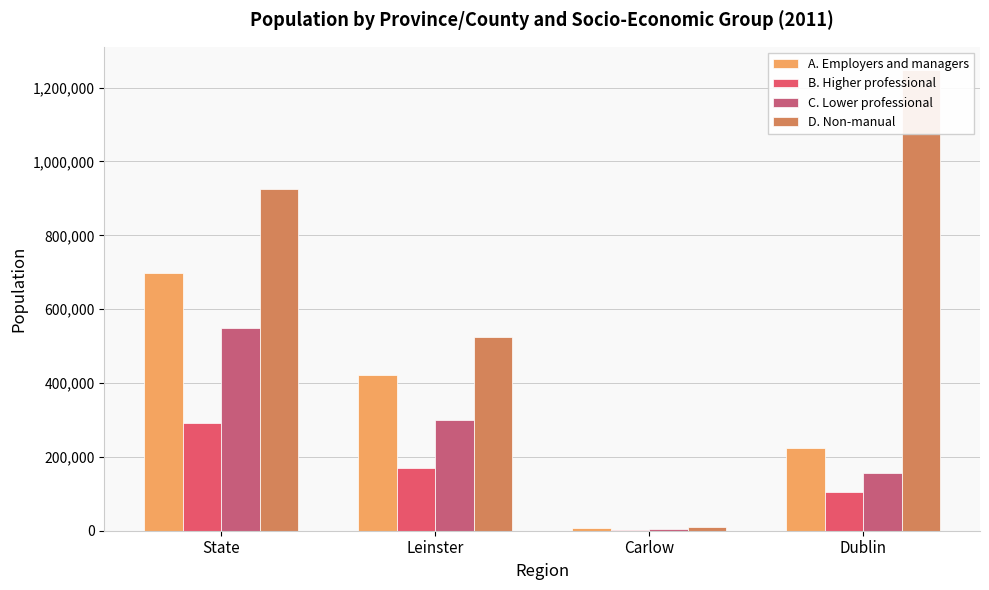

What is the sum of the D. Non-manual values at State and Carlow?

934739